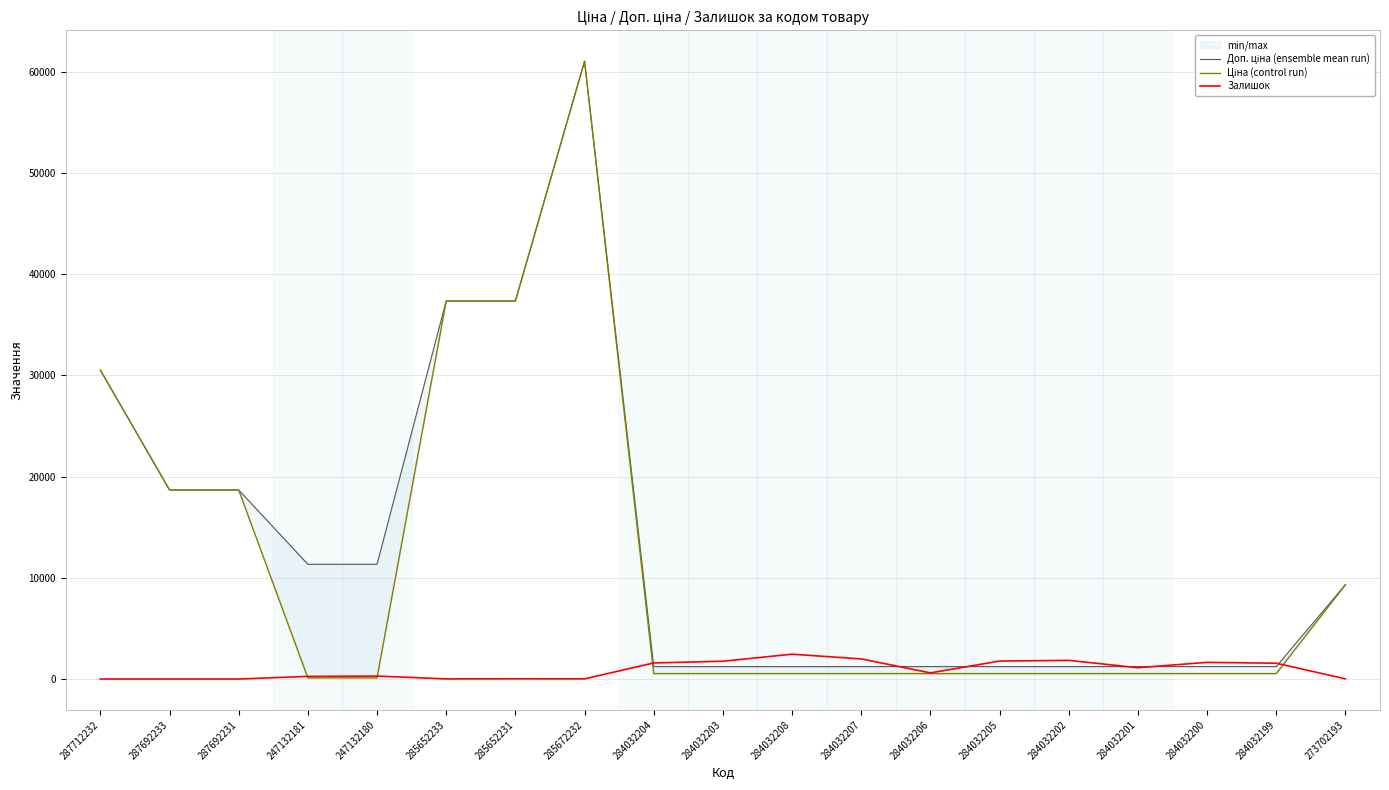

What value does the Залишок series have at 285672232?

15